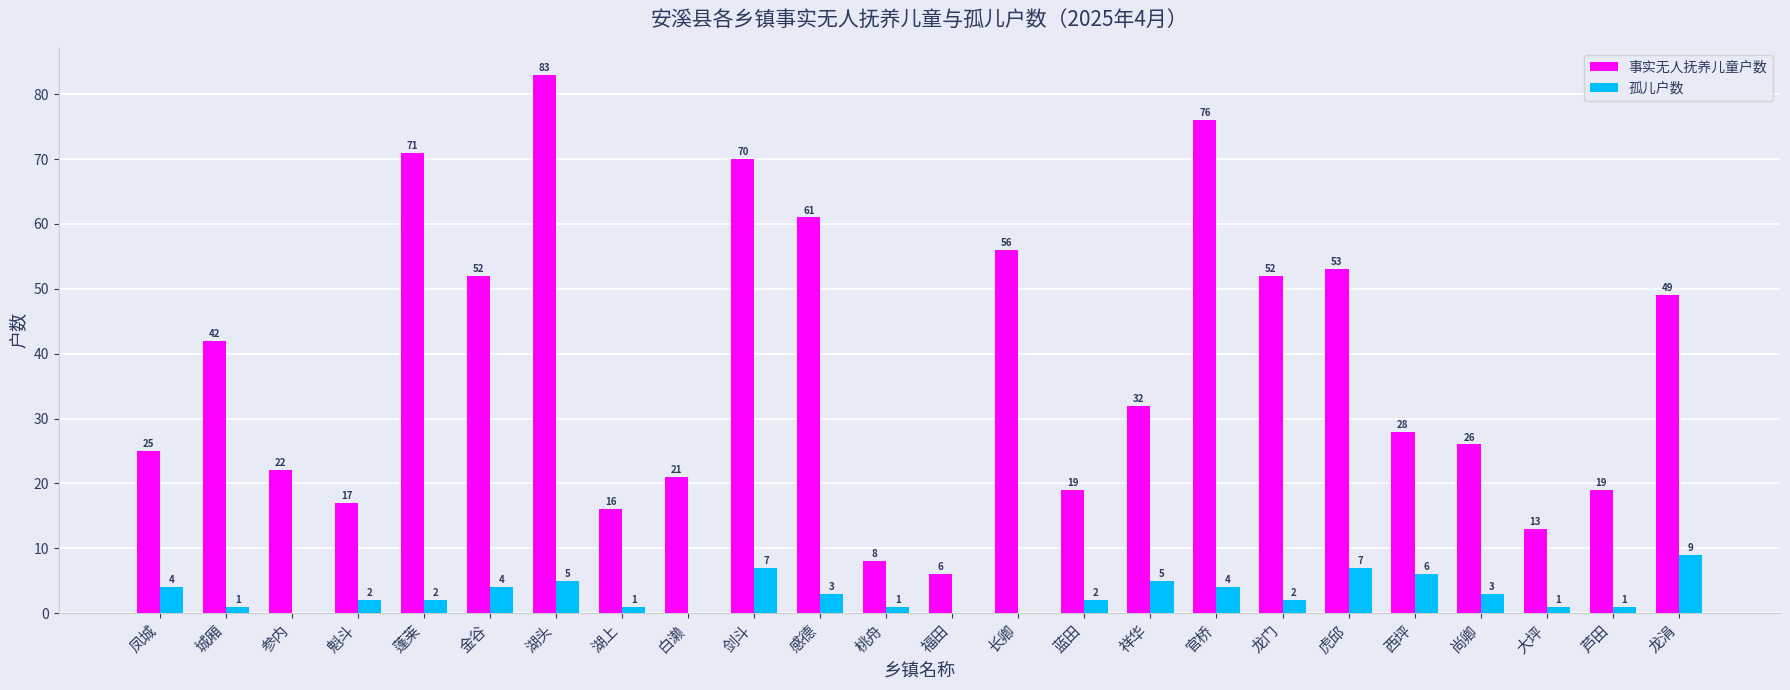

Reading left to right, list all the values displayed in this chart.

事实无人抚养儿童户数: 凤城=25	城厢=42	参内=22	魁斗=17	蓬莱=71	金谷=52	湖头=83	湖上=16	白濑=21	剑斗=70	感德=61	桃舟=8	福田=6	长卿=56	蓝田=19	祥华=32	官桥=76	龙门=52	虎邱=53	西坪=28	尚卿=26	大坪=13	芦田=19	龙涓=49
孤儿户数: 凤城=4	城厢=1	参内=0	魁斗=2	蓬莱=2	金谷=4	湖头=5	湖上=1	白濑=0	剑斗=7	感德=3	桃舟=1	福田=0	长卿=0	蓝田=2	祥华=5	官桥=4	龙门=2	虎邱=7	西坪=6	尚卿=3	大坪=1	芦田=1	龙涓=9